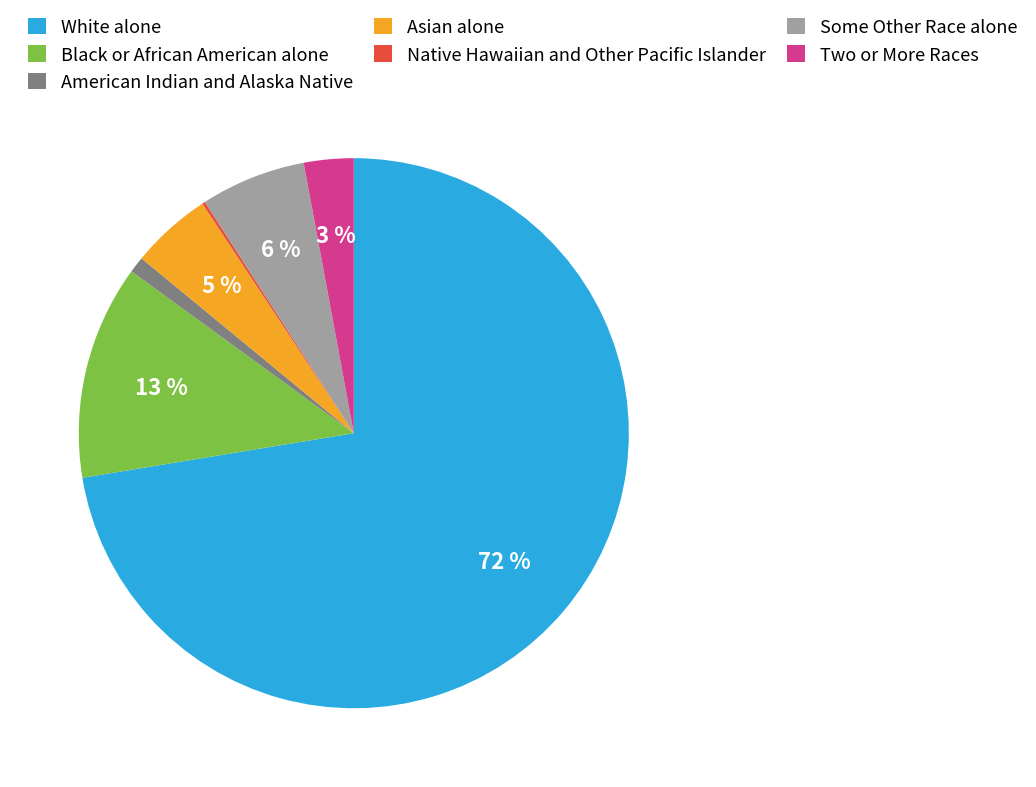

Is the sum of Asian alone and American Indian and Alaska Native greater than half?

No